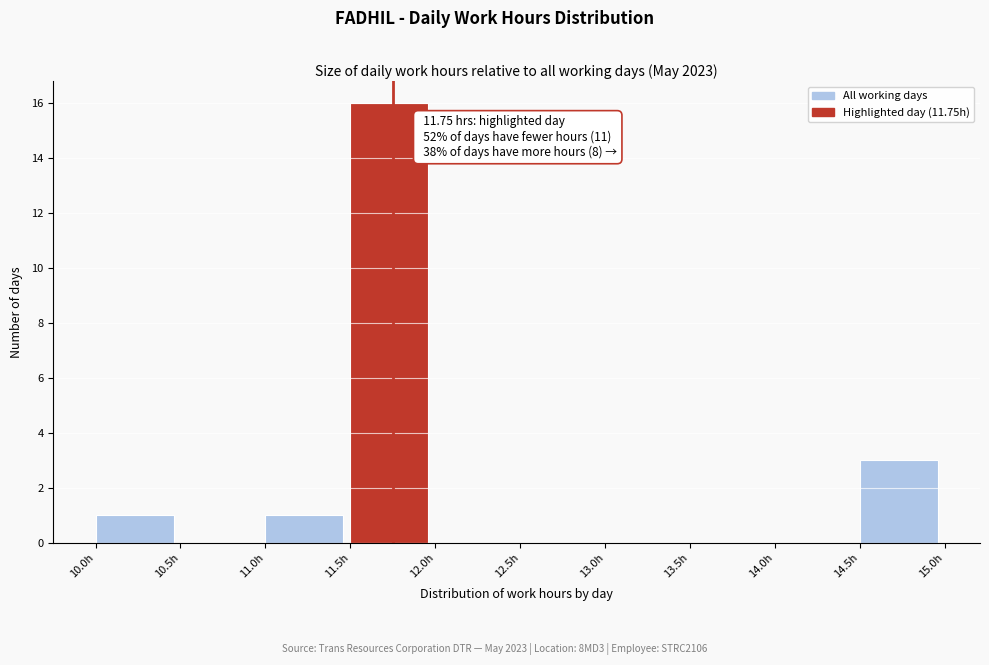

Over which range of the x-axis is the bar tallest?

11.5 to 12.0